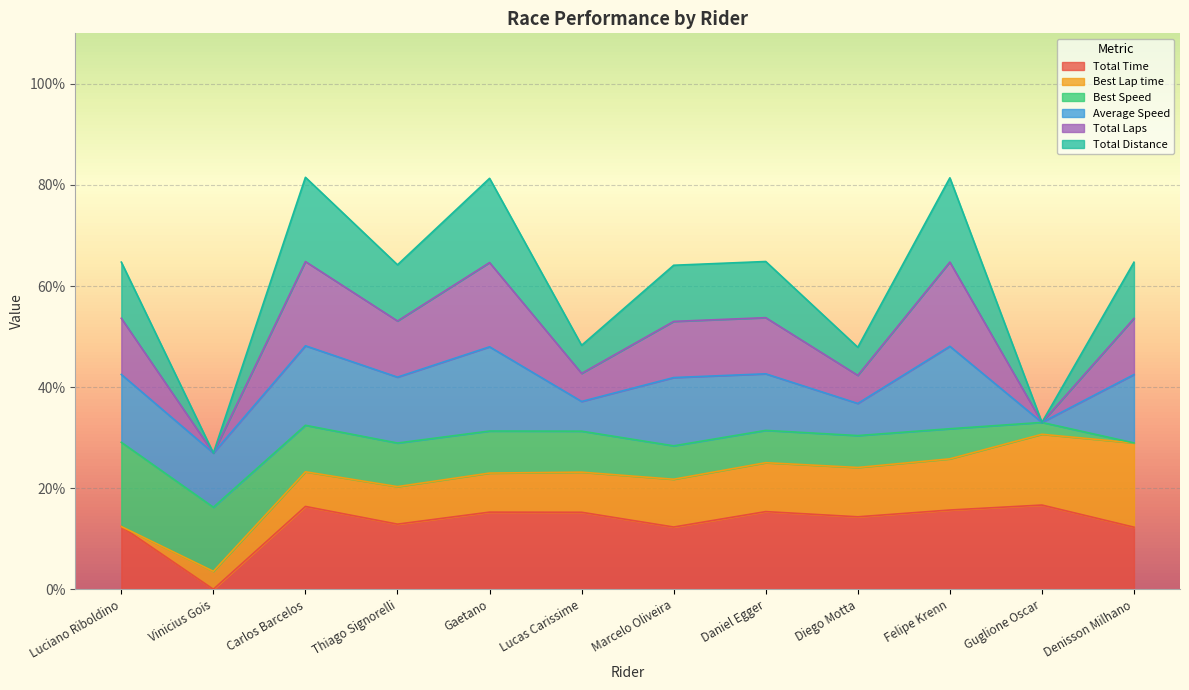

True or false: Total Time has more than 1 points higher than both neighbors.

True